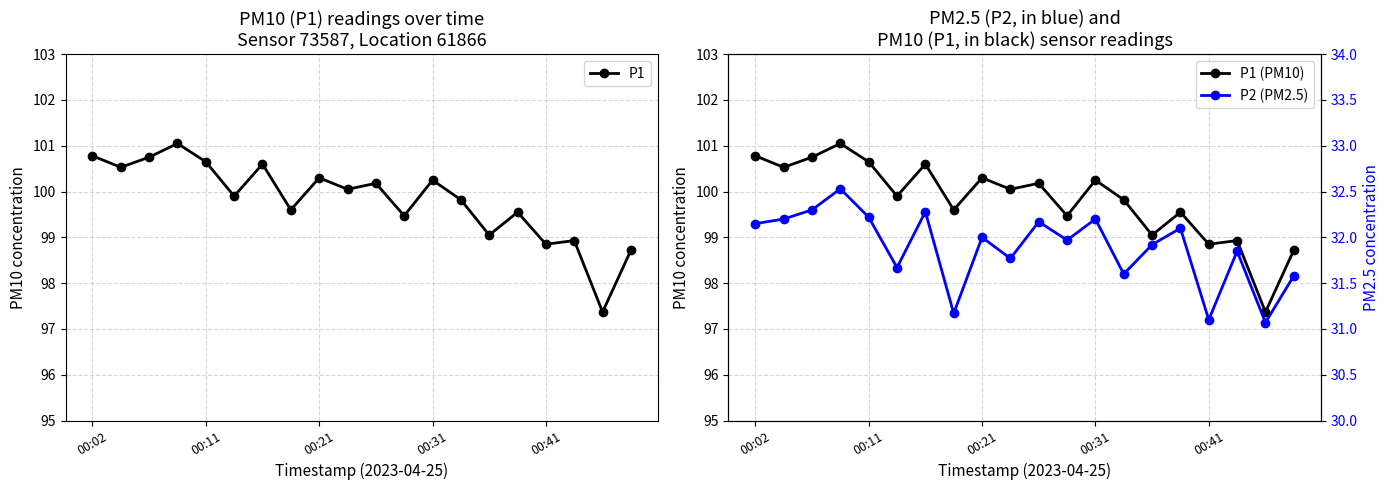

What is the minimum value for P1?

97.4